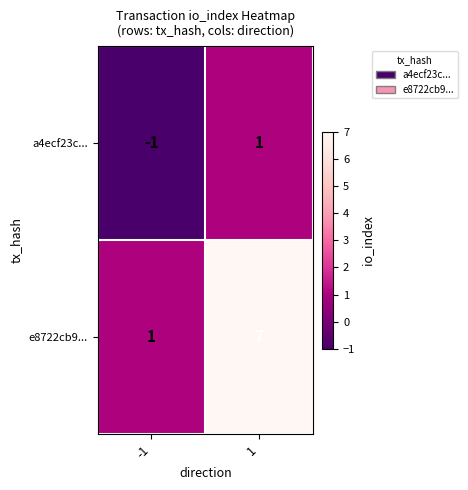

True or false: e8722cb9... has a value of 1 at -1.

True